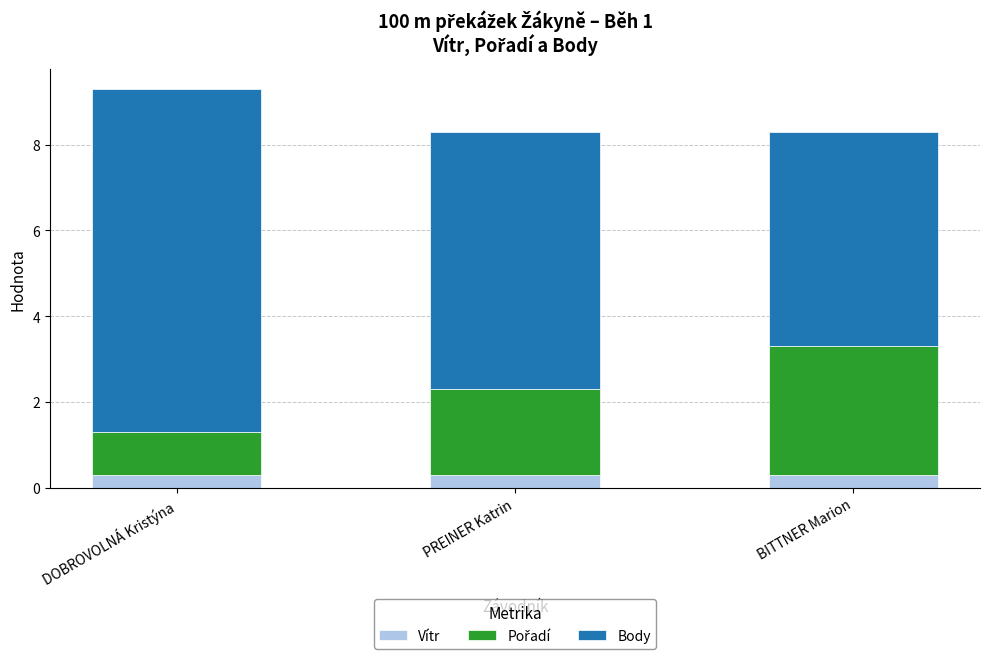

What is the sum of the Vítr values at PREINER Katrin and DOBROVOLNÁ Kristýna?

0.6